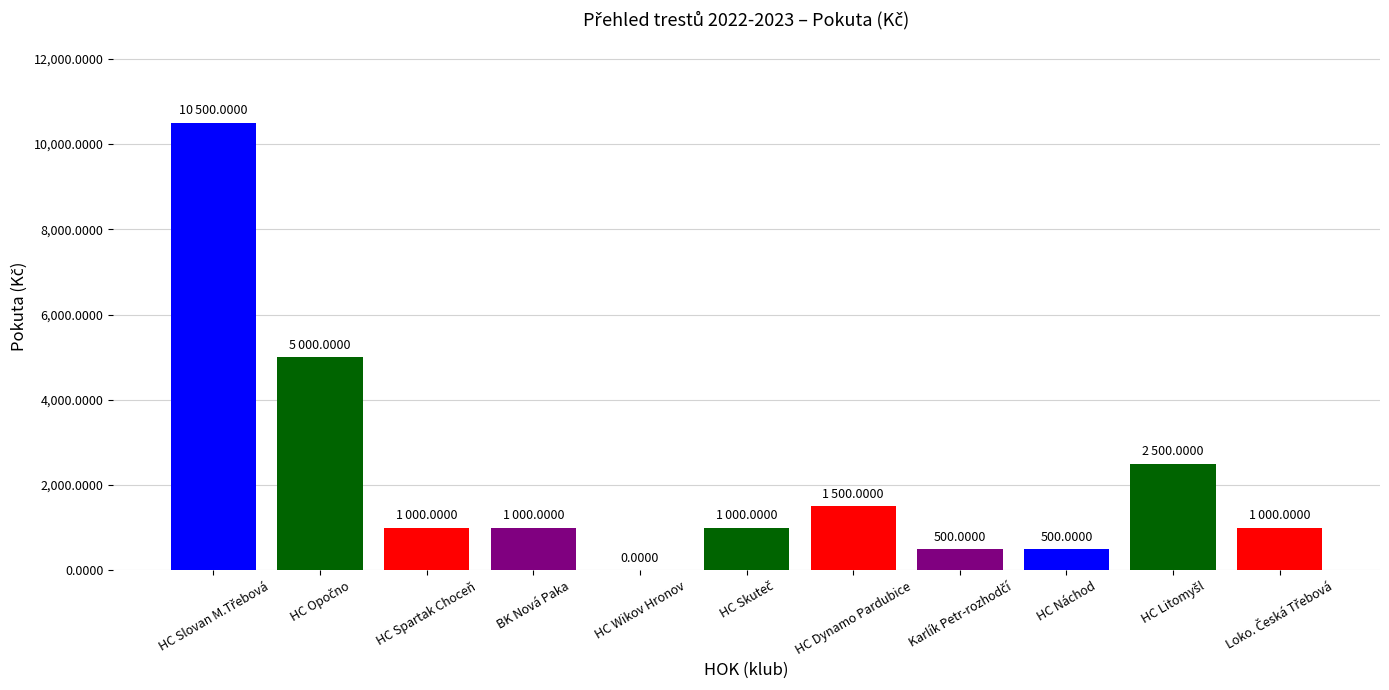

Does the chart contain stacked bars?

No